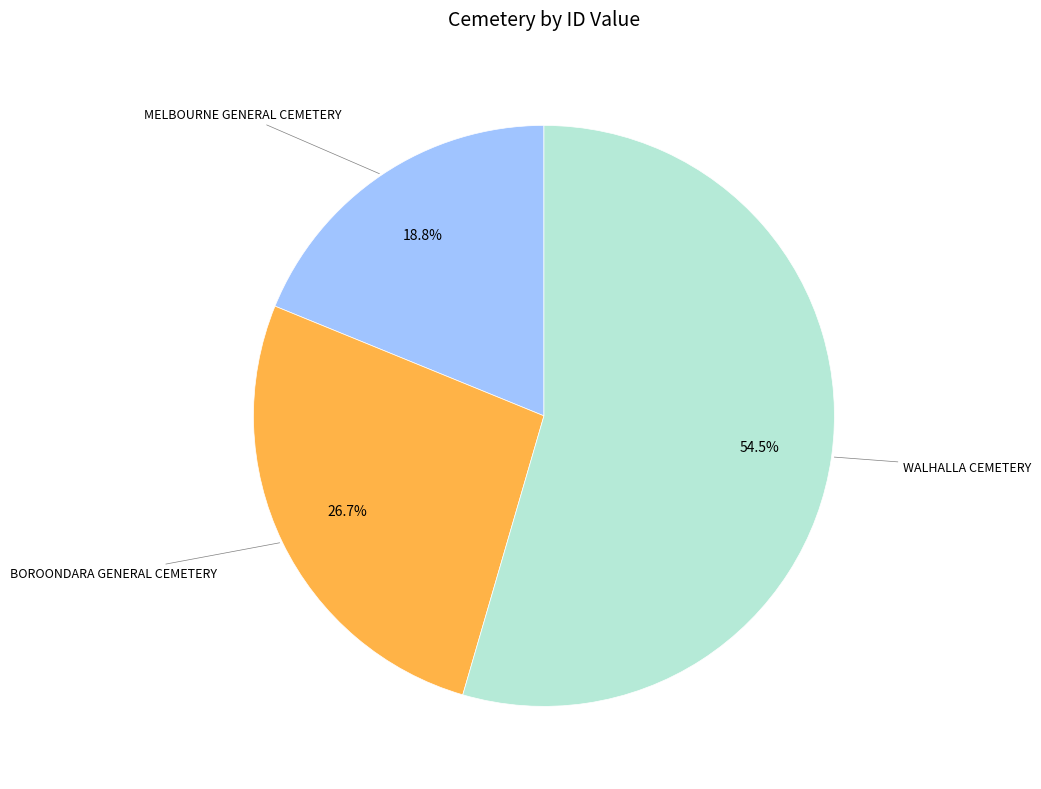

Is there any slice that represents more than half of the pie?

Yes